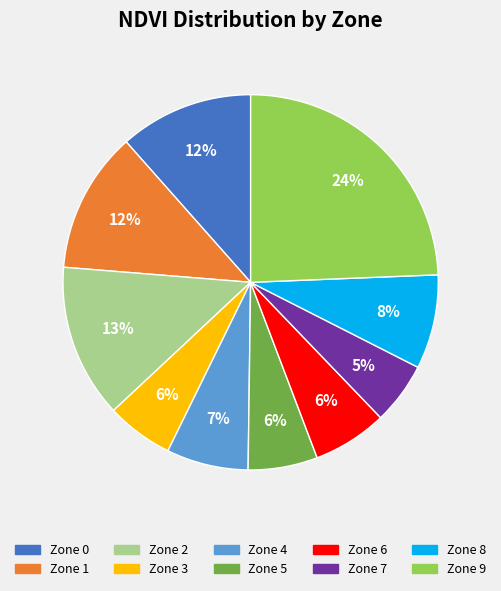

Does Zone 0 account for over 50% of the chart?

No